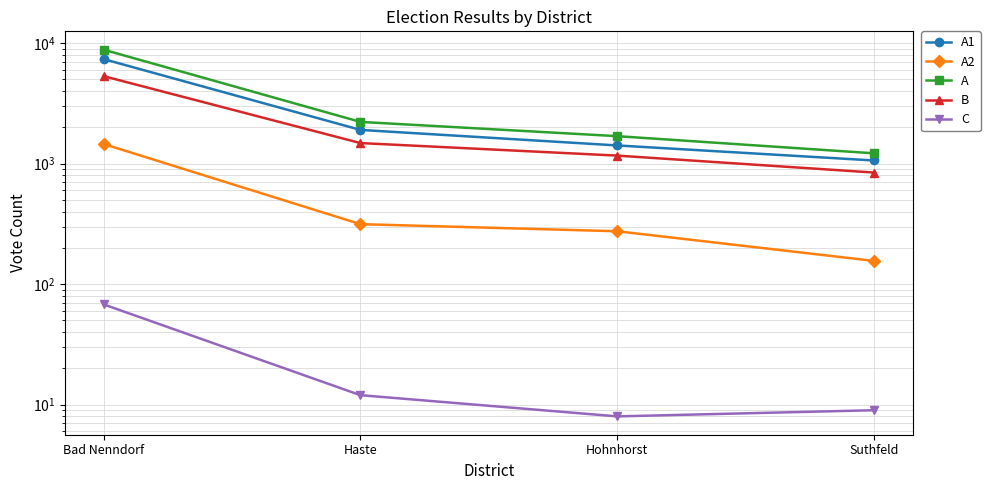

The value of B at Haste is 2230. True or false?

False